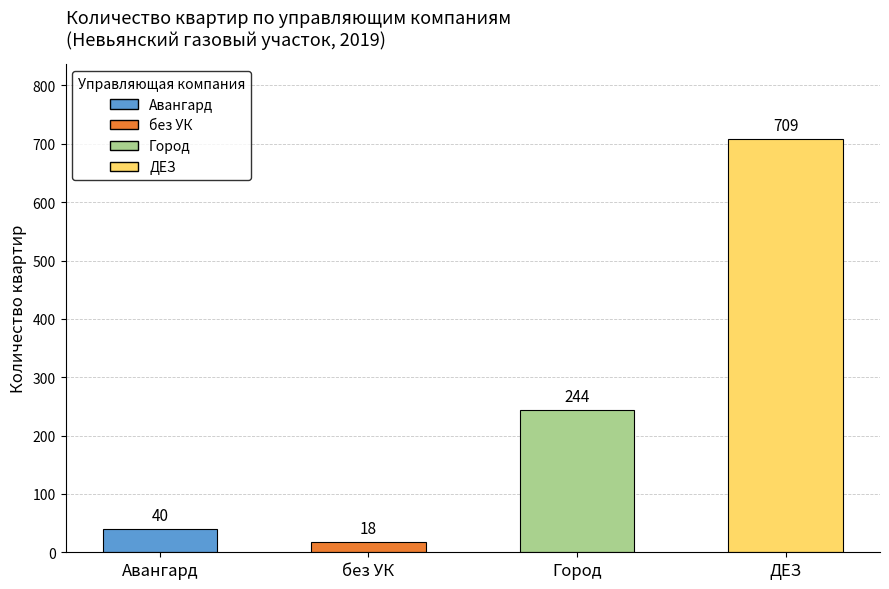

Rank the categories by value from highest to lowest.

ДЕЗ, Город, Авангард, без УК